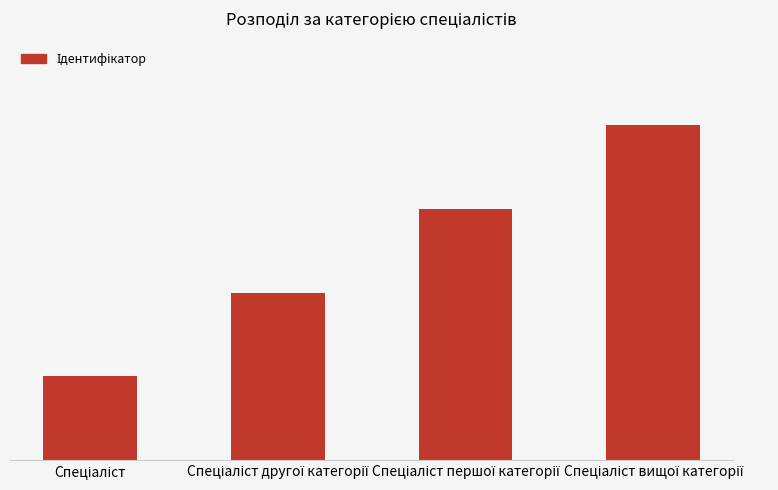

List the labels in order of value, largest first.

Спеціаліст вищої категорії, Спеціаліст першої категорії, Спеціаліст другої категорії, Спеціаліст